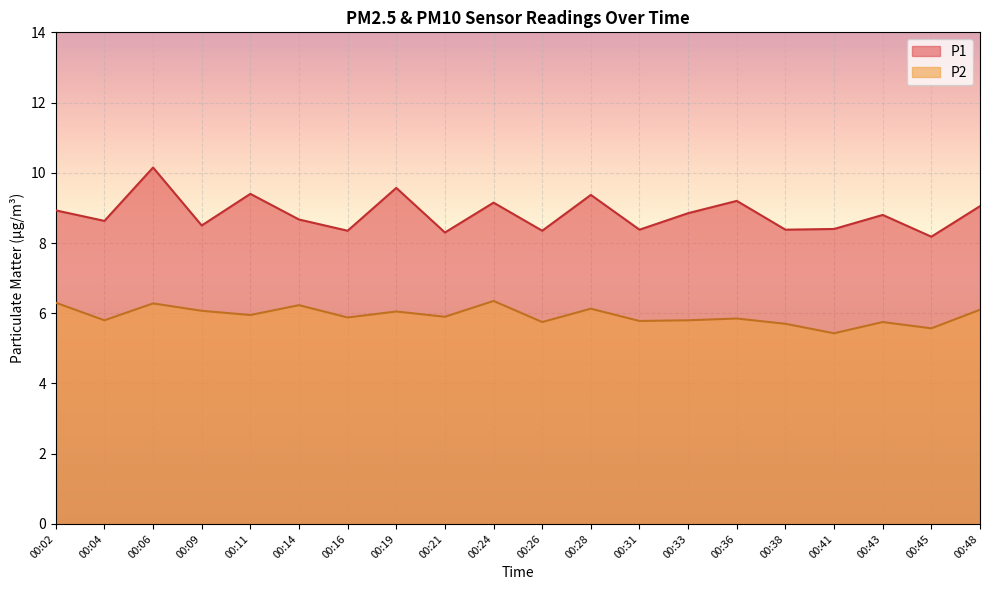

At which category does the chart reach its peak across all series?

00:06